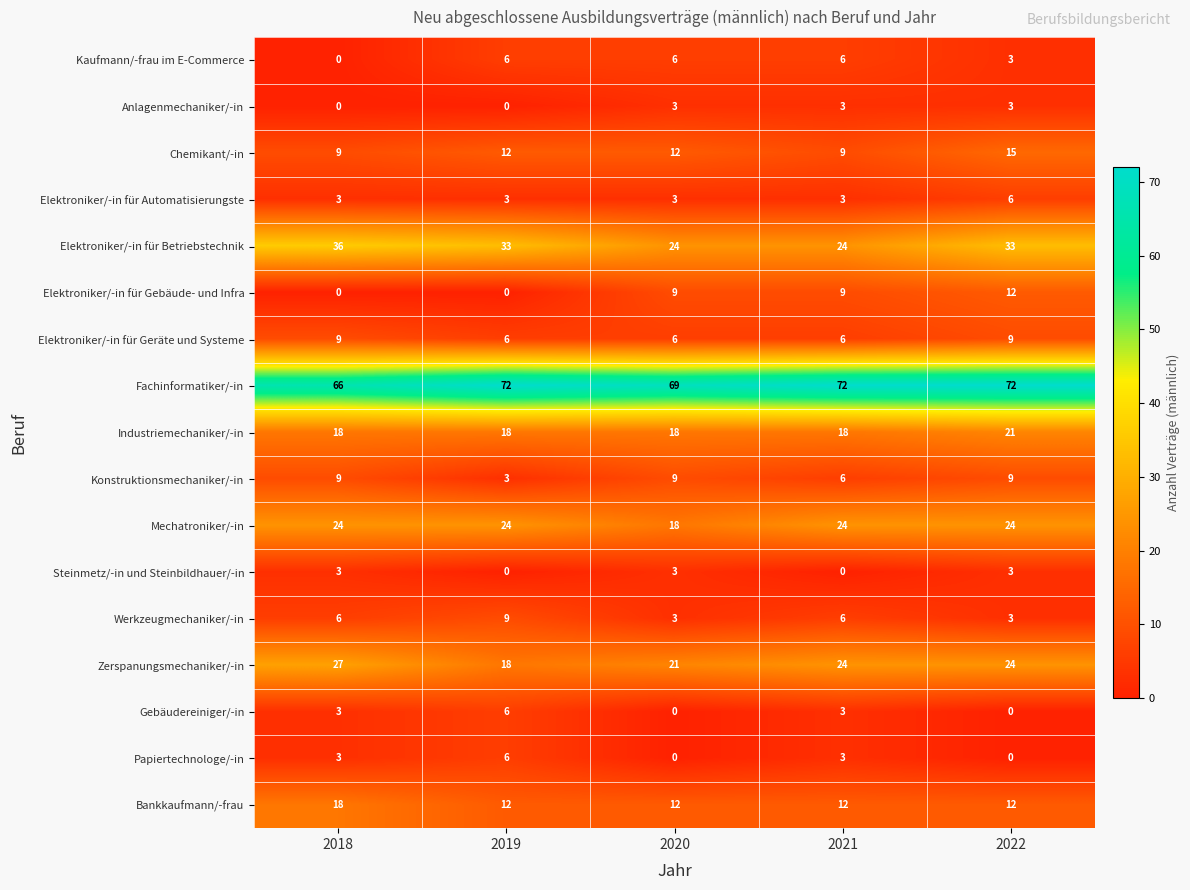

Is it true that Elektroniker/-in für Geräte und Systeme equals 4 at 2018?

False